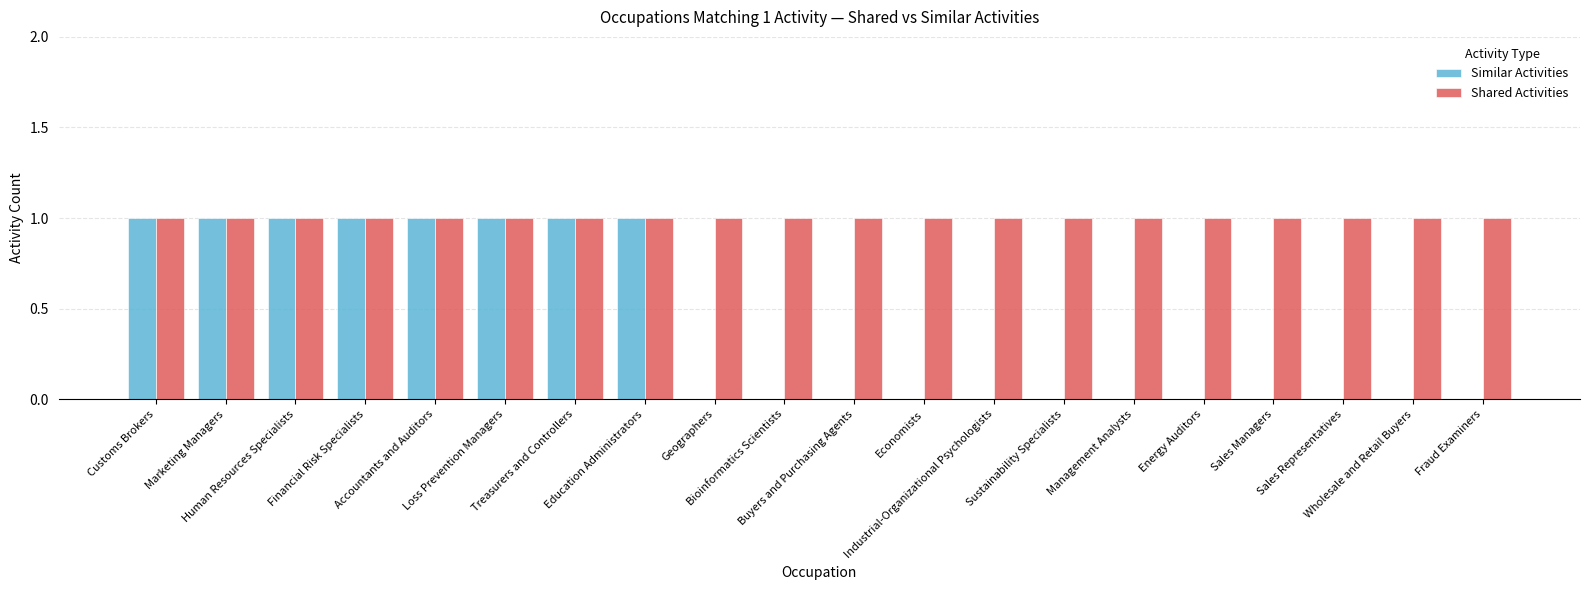

What is the approximate value of Shared Activities at Sales Representatives?

1